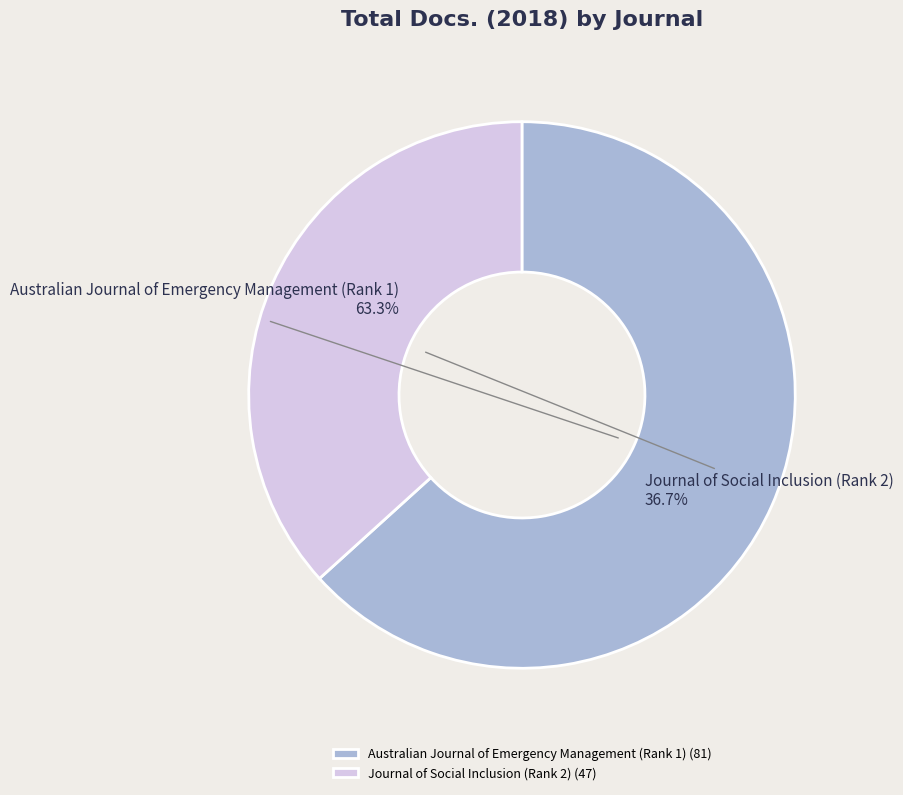

Which slice is the largest?

Australian Journal of Emergency Management (Rank 1)